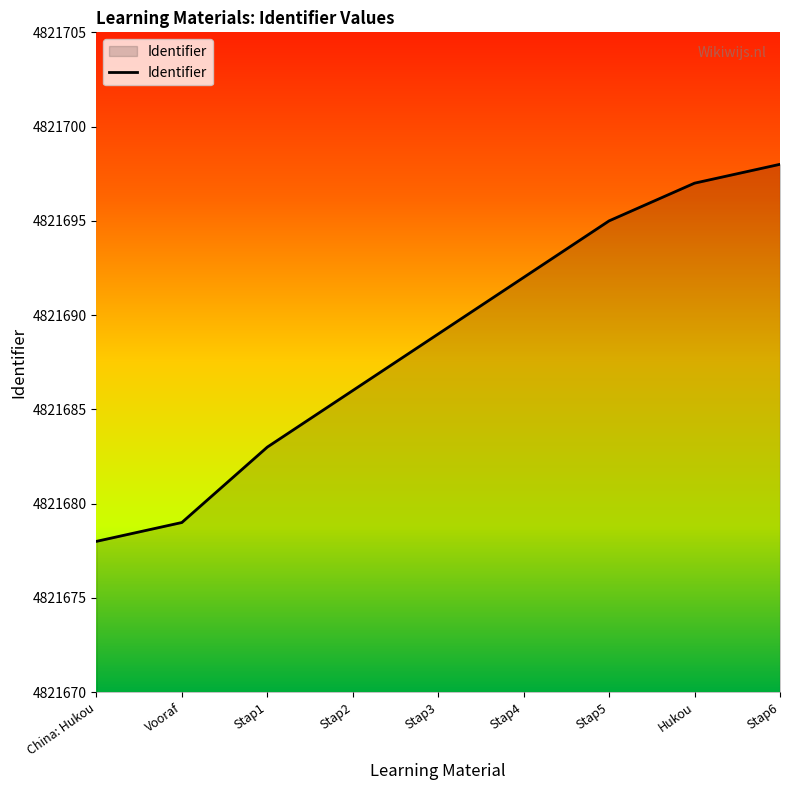

True or false: the data shows 1522052 at Stap6.

False